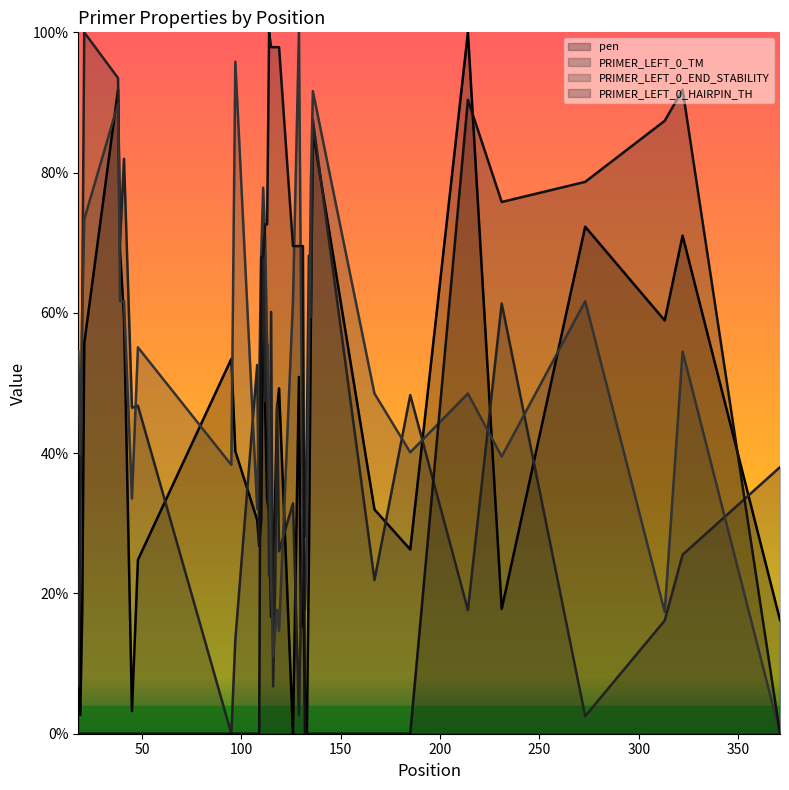

Which series changed the most between 116 and 131?

PRIMER_LEFT_0_HAIRPIN_TH